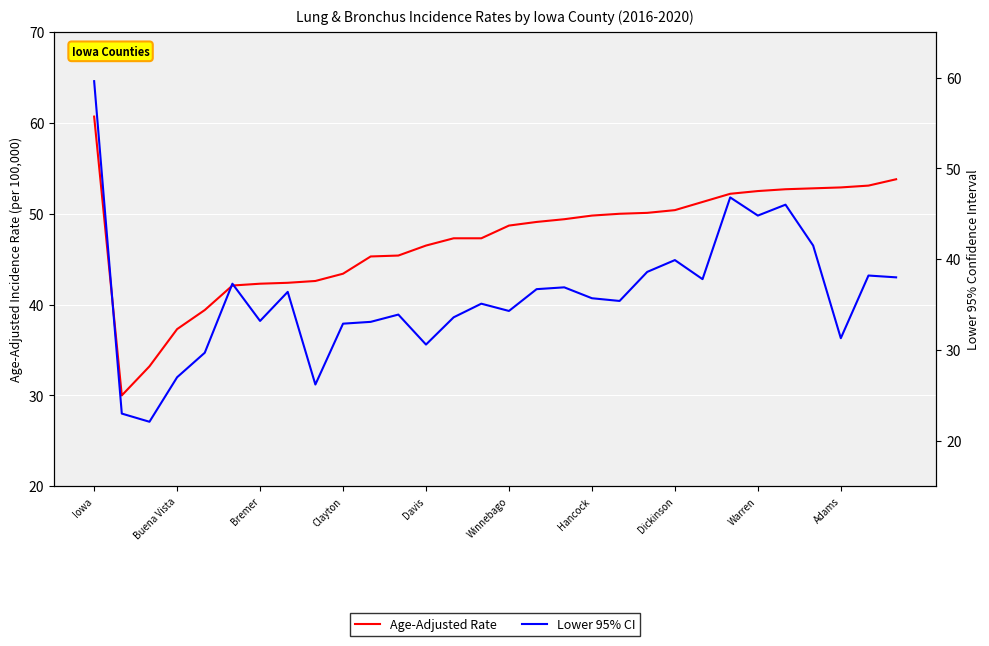

What is the difference between the maximum and minimum values in the Age-Adjusted Rate series?

30.7